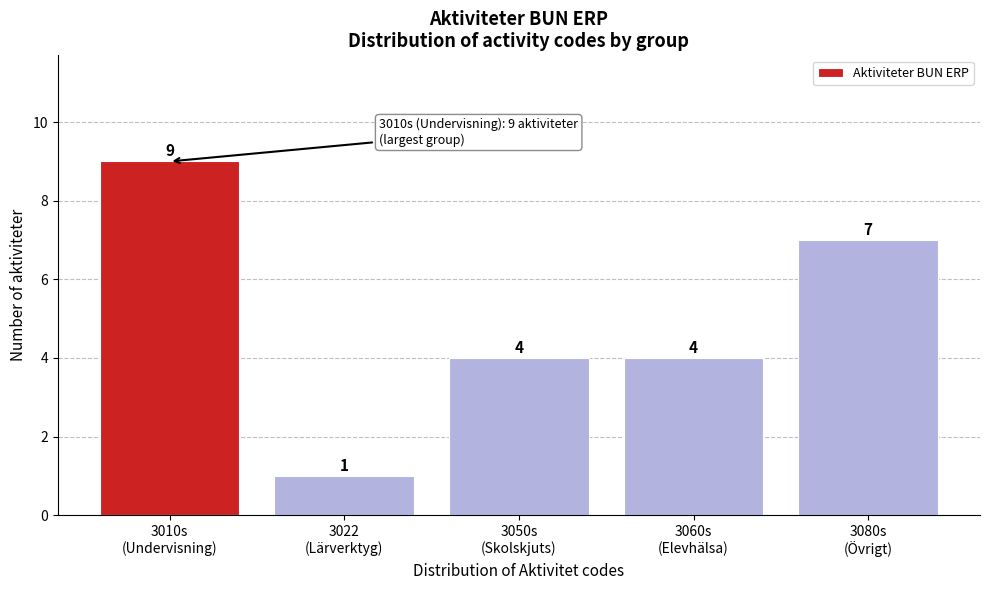

Reading left to right, transcribe all the data shown in this chart.

9	1	4	4	7